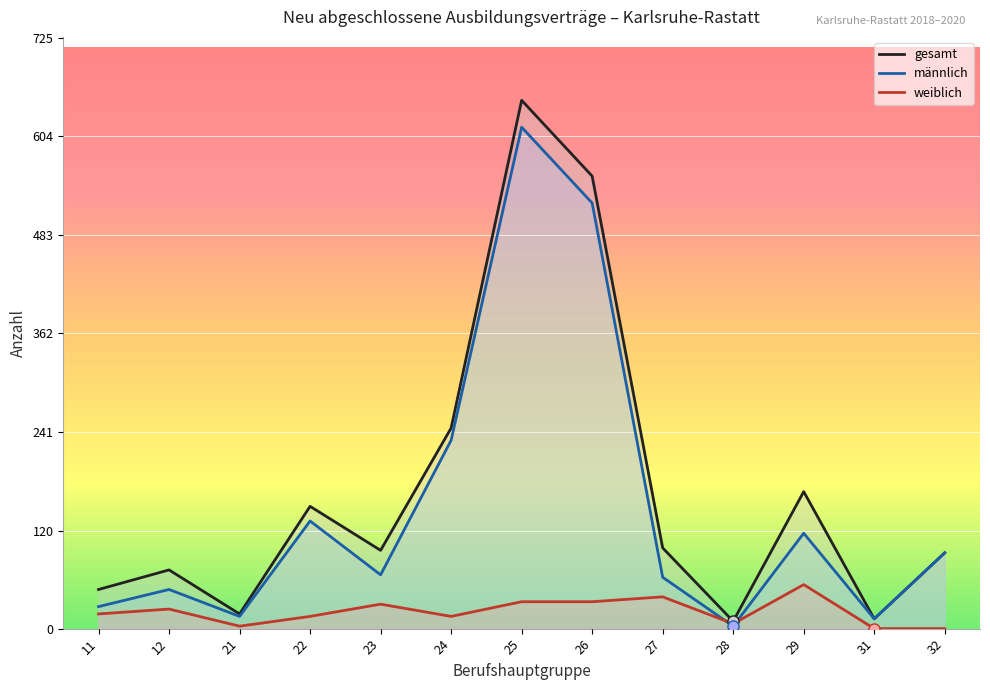

How many interior local valleys does the männlich series have?

4